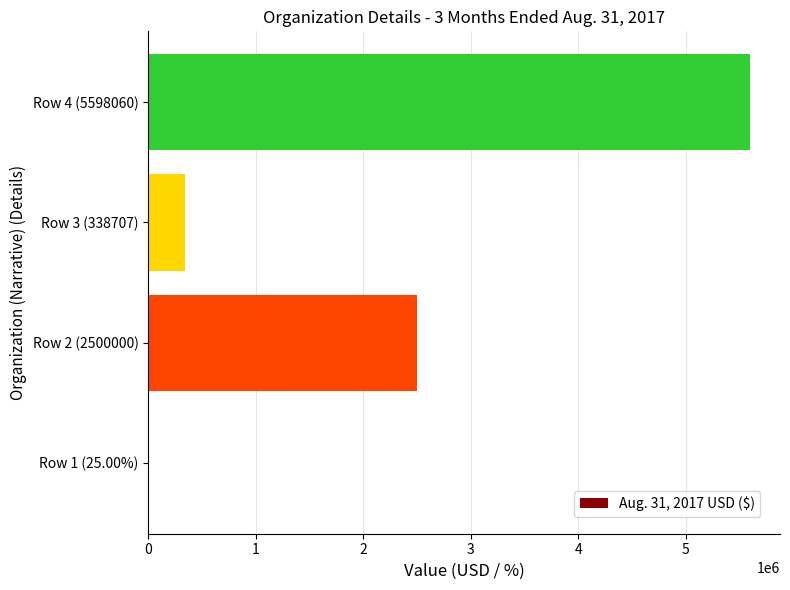

What is the sum of all values?

8436792